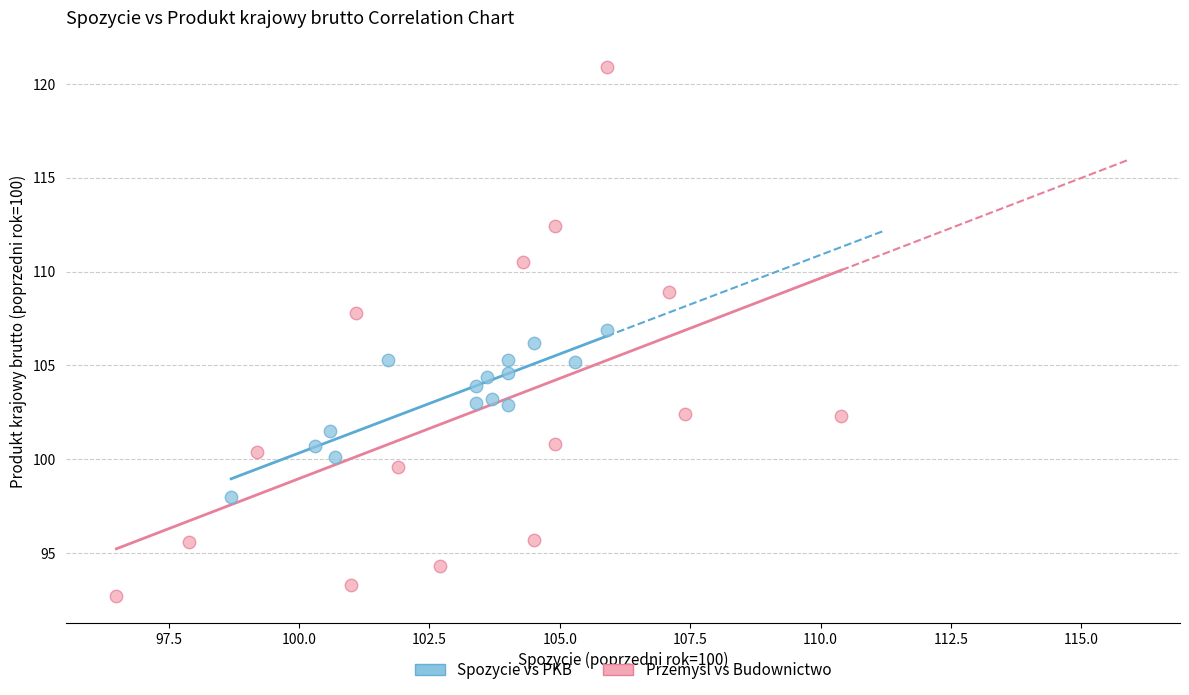

Which series reaches the minimum Y coordinate?

Przemysl vs Budownictwo